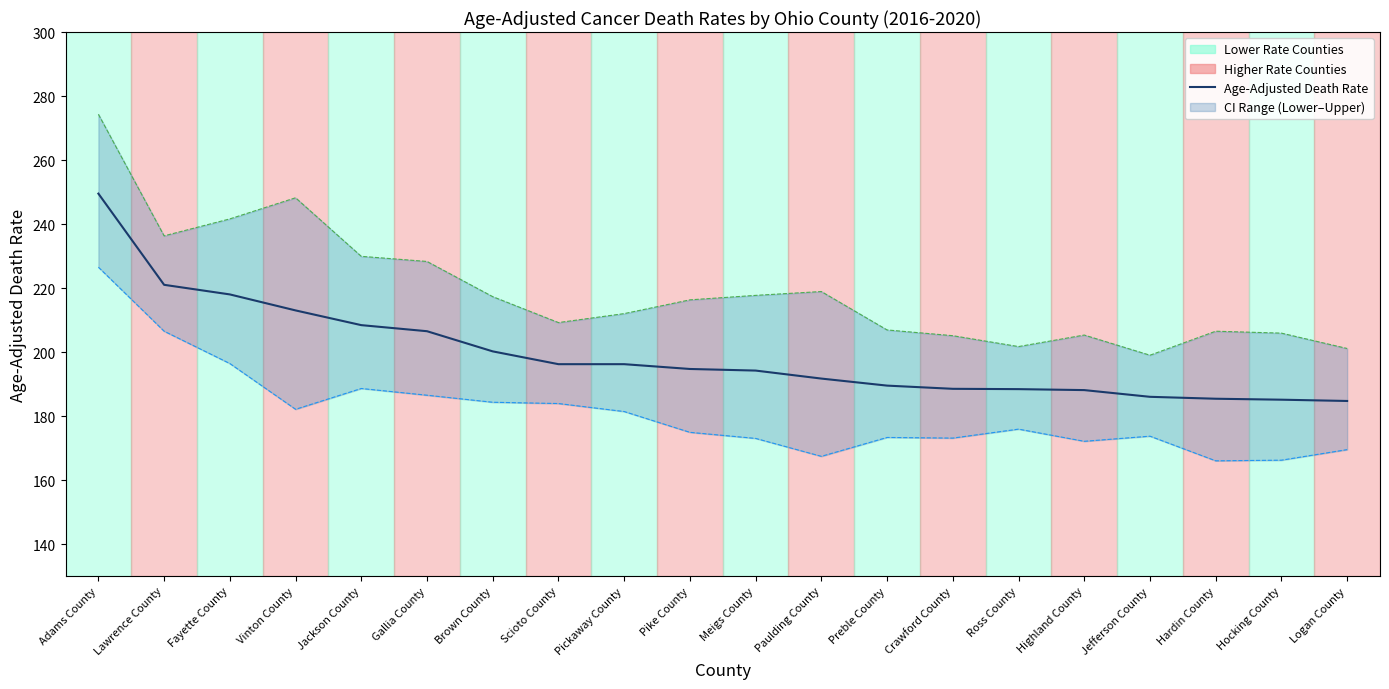

Which has a higher value, Jackson County or Brown County?

Jackson County